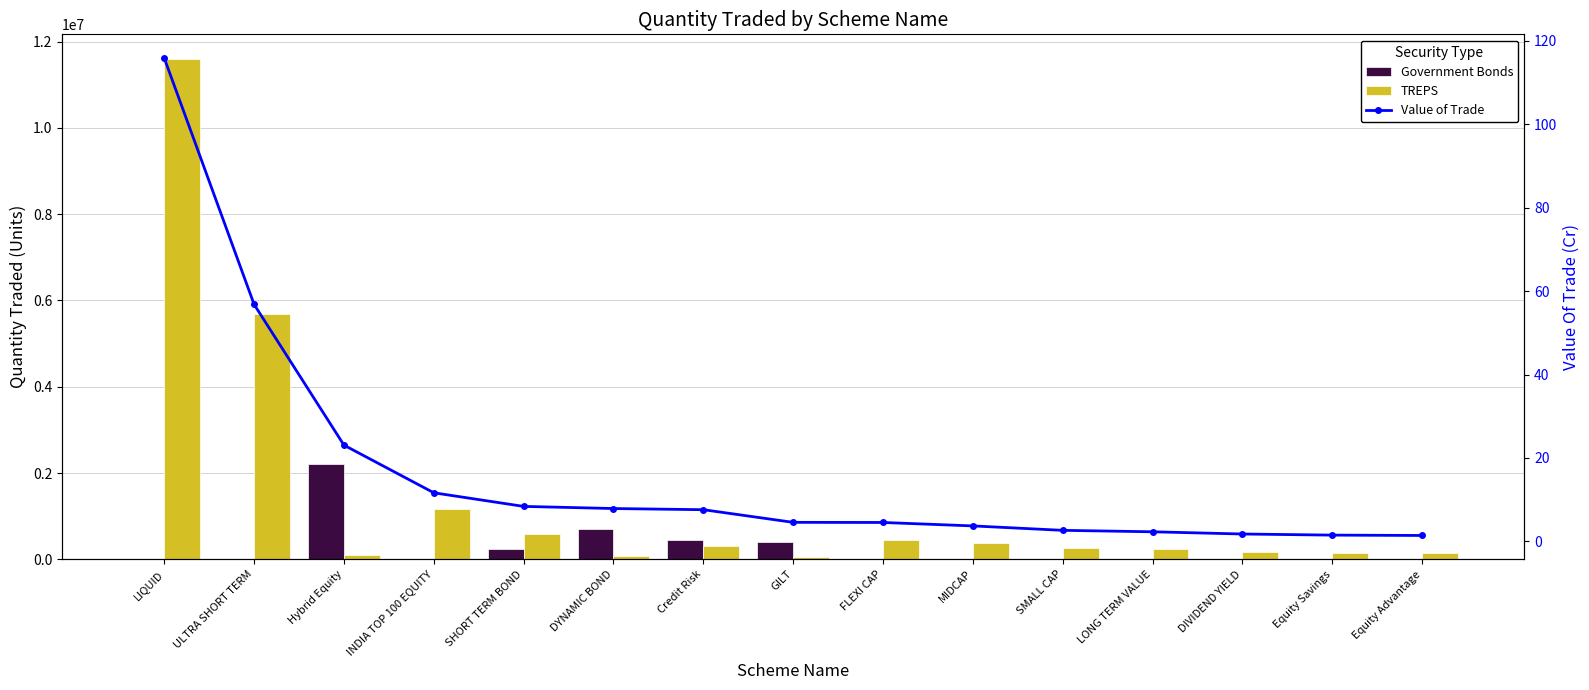

What is the lowest value of the TREPS series?

55075.4